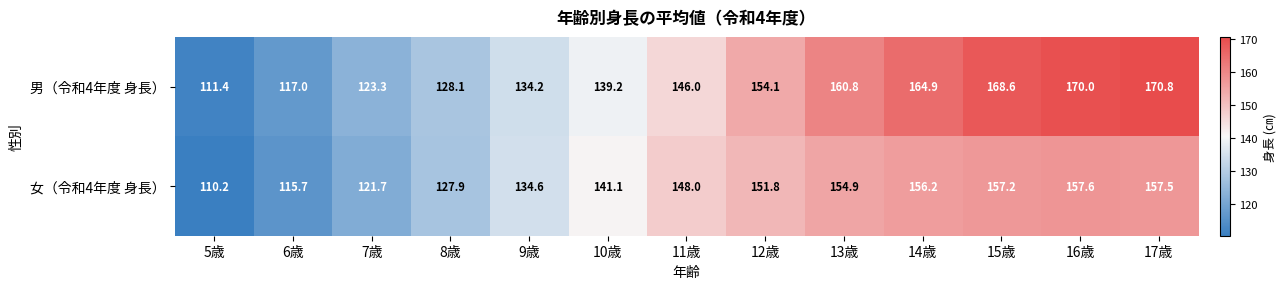

Which label corresponds to the largest value in the chart?

17歳